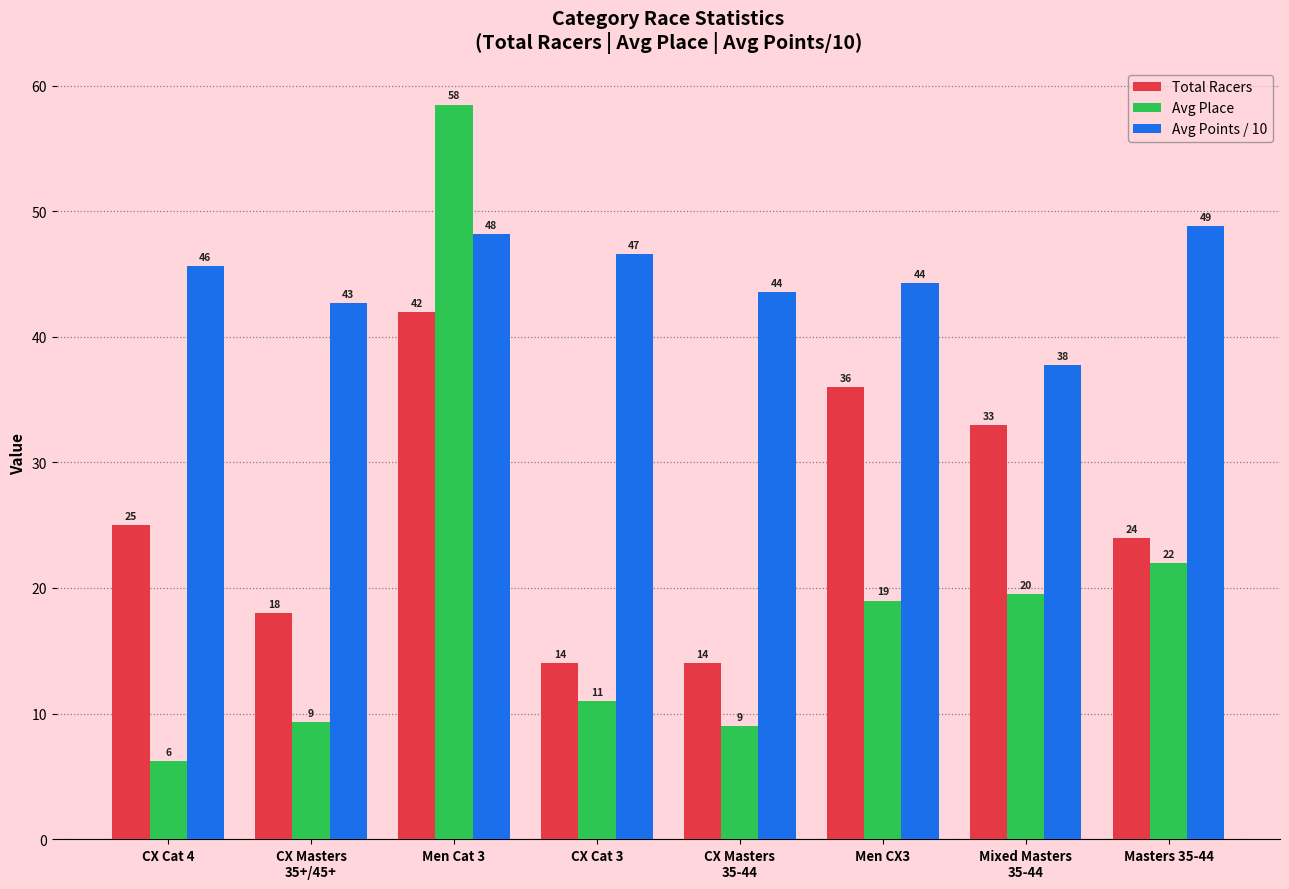

What are all the series names shown in the legend?

Total Racers, Avg Place, Avg Points / 10